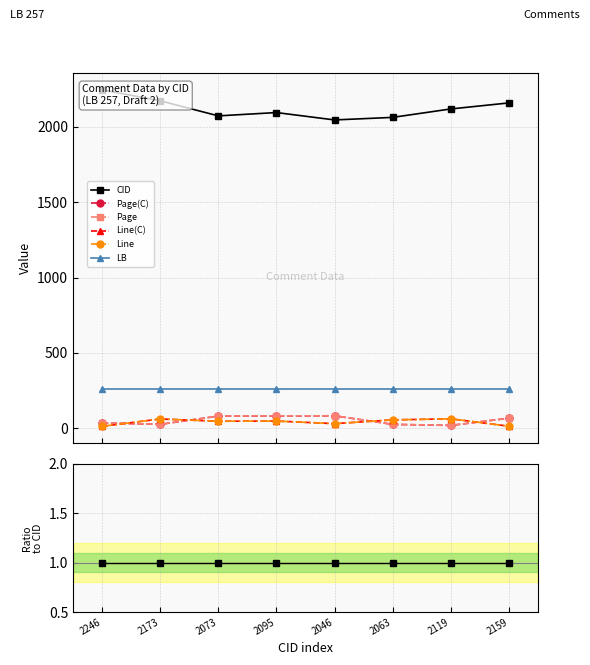

At 2073, list the series in order from smallest to largest.

Line(C), Line, Page(C), Page, LB, CID